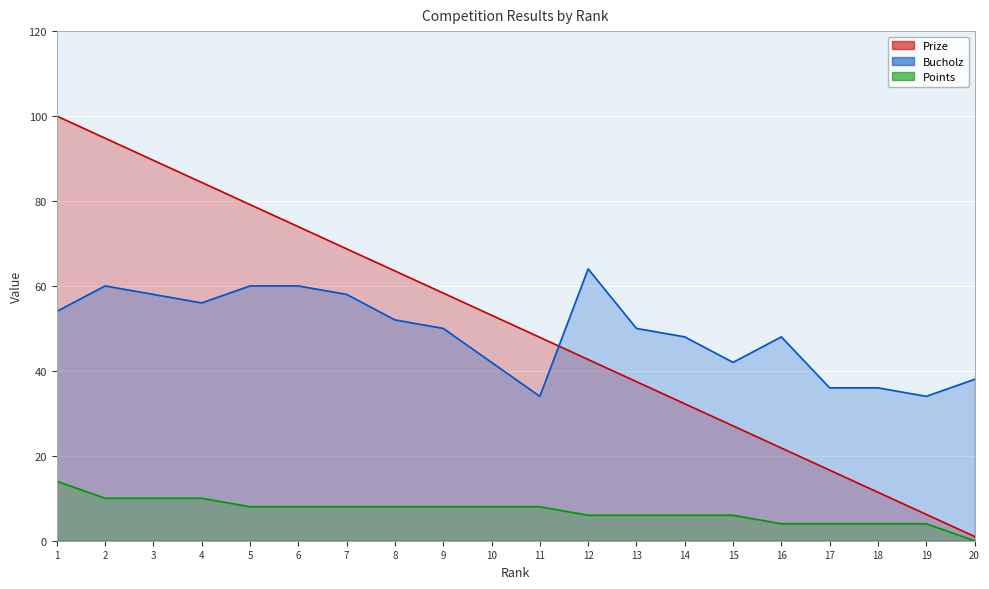

True or false: Prize has a value of 76.1 at 11.

False